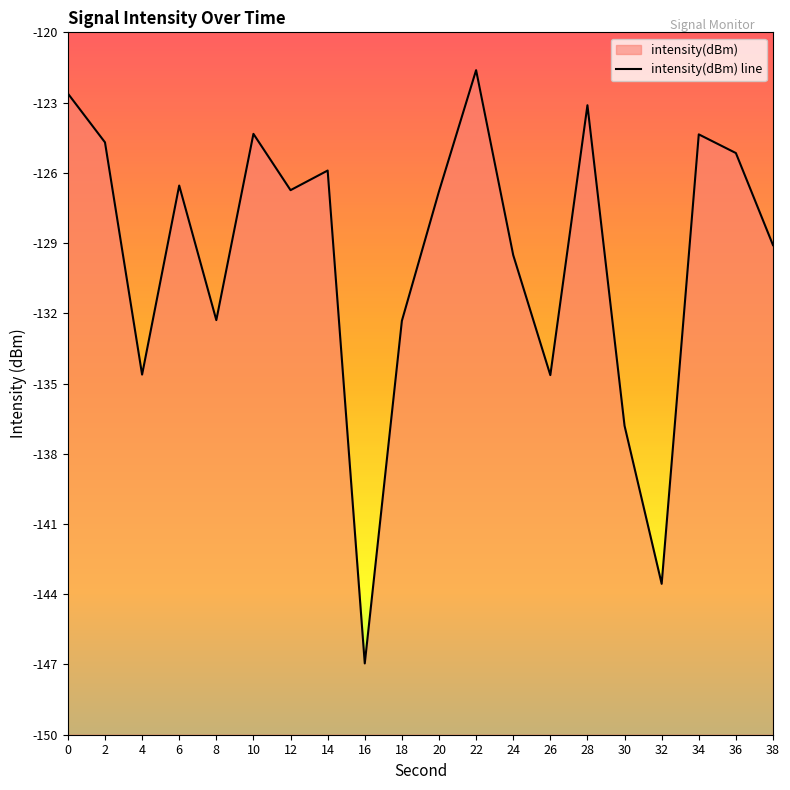

How many data points does each series have?

20